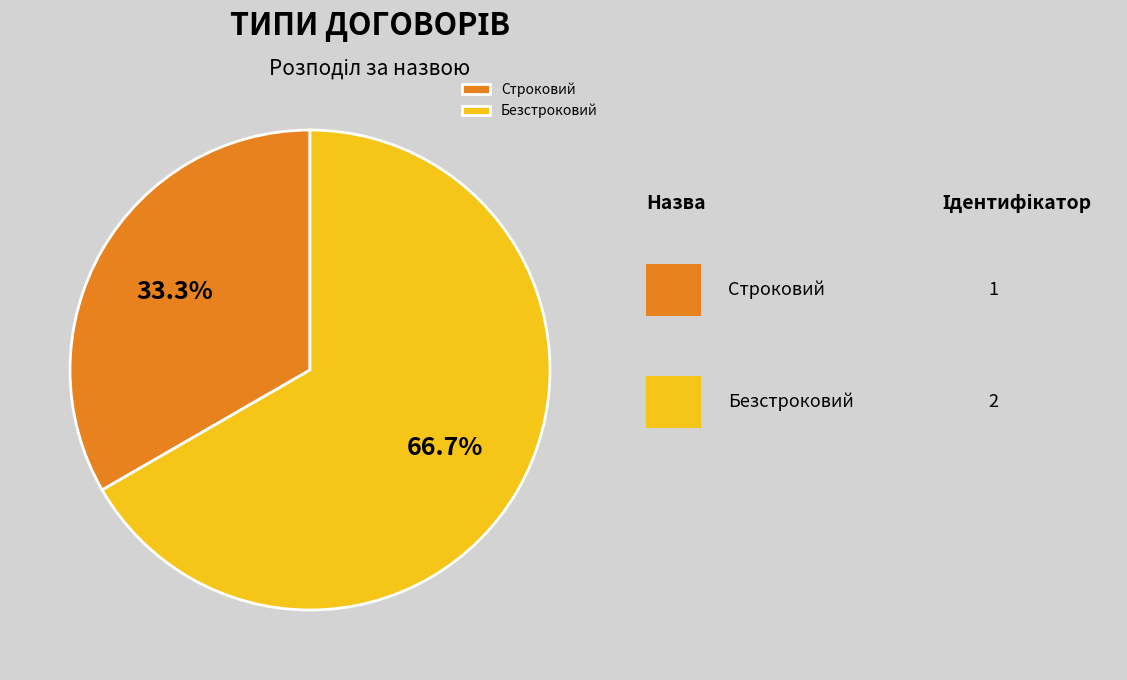

To the nearest percent, what portion does Безстроковий represent?

67%